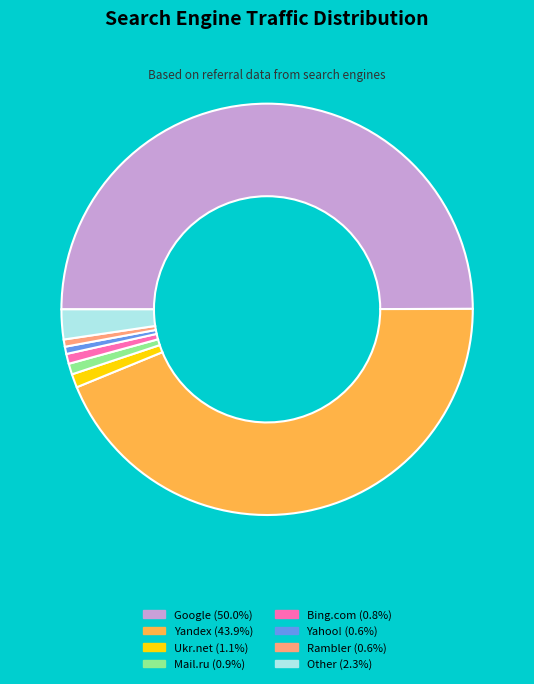

Does Other (2.3%) represent more than half of the total?

No